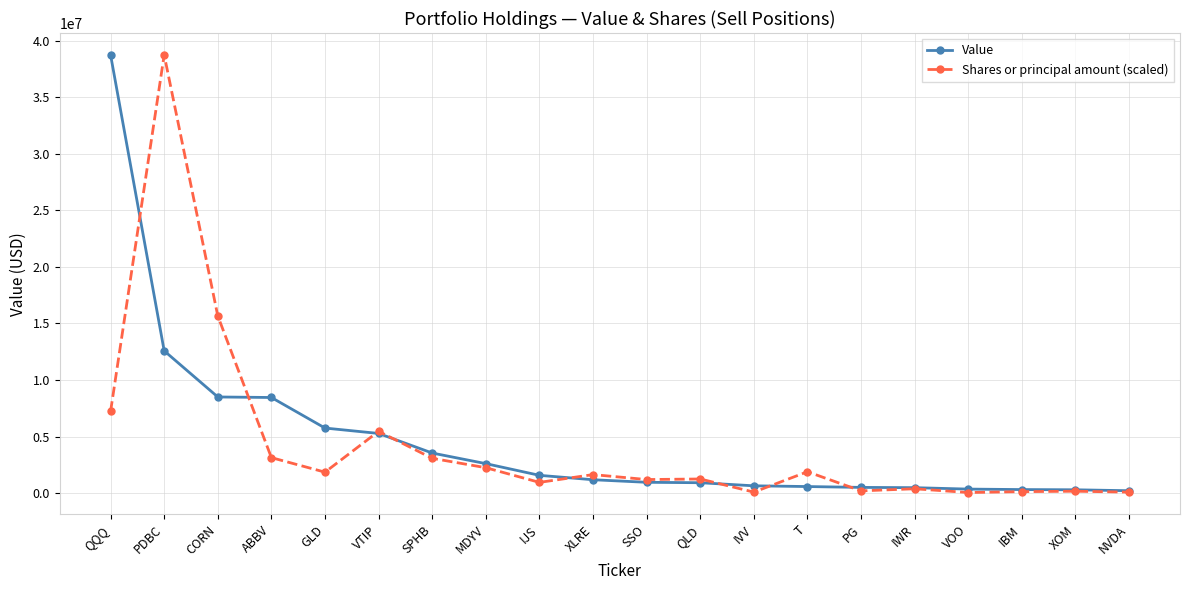

Between QLD and IVV, which series saw the biggest shift?

Shares or principal amount (scaled)